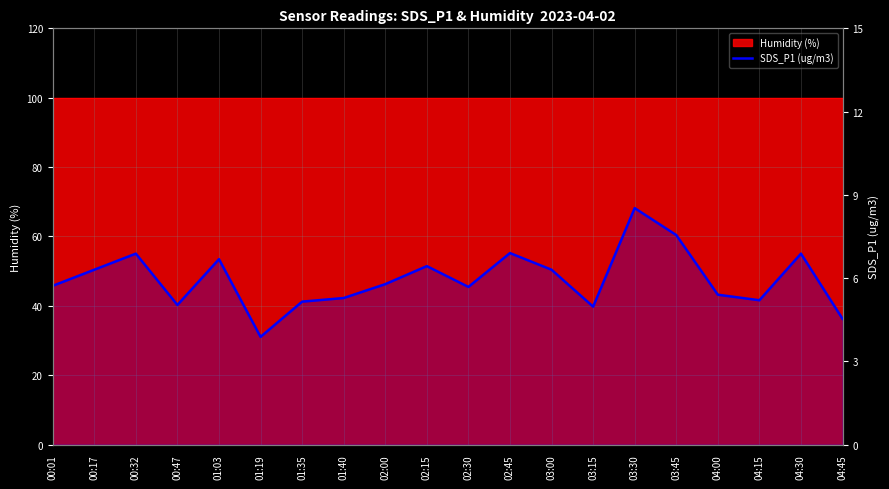

Rank the categories by value from lowest to highest.

01:19, 04:45, 03:15, 00:47, 01:35, 04:15, 01:40, 04:00, 02:30, 00:01, 02:00, 00:17, 03:00, 02:15, 01:03, 00:32, 04:30, 02:45, 03:45, 03:30